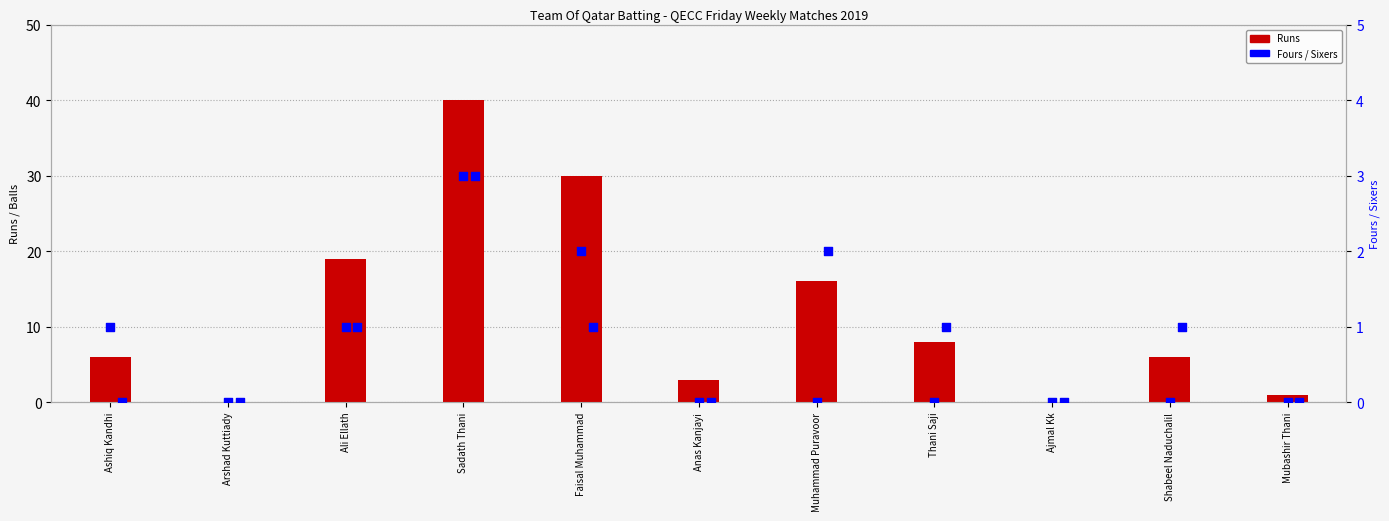

What is the total value across all series at Muhammad Puravoor?

18